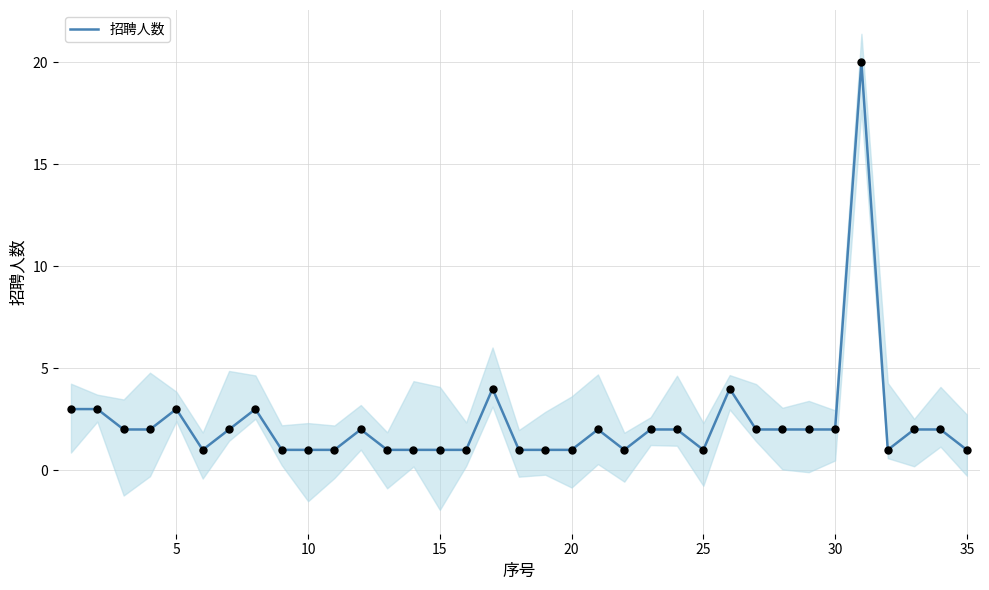

What is the maximum value for 招聘人数?

20